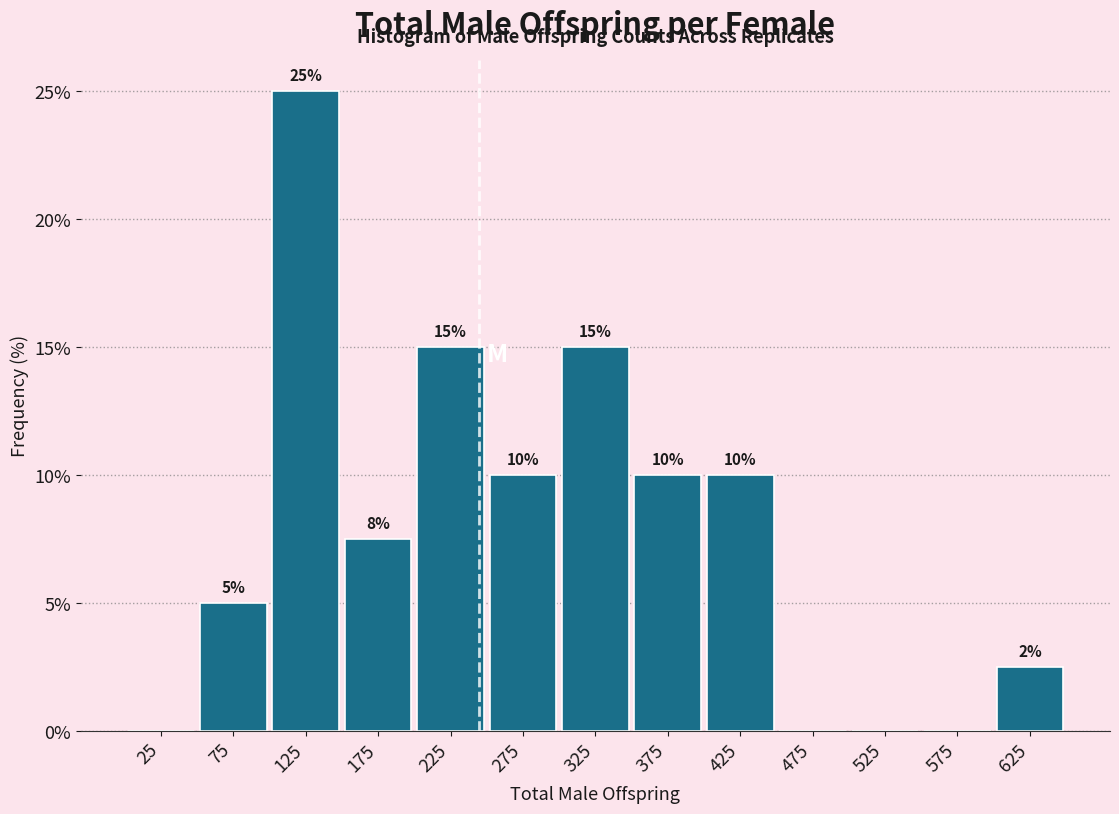

Which range on the x-axis has the tallest bar?

100 to 150